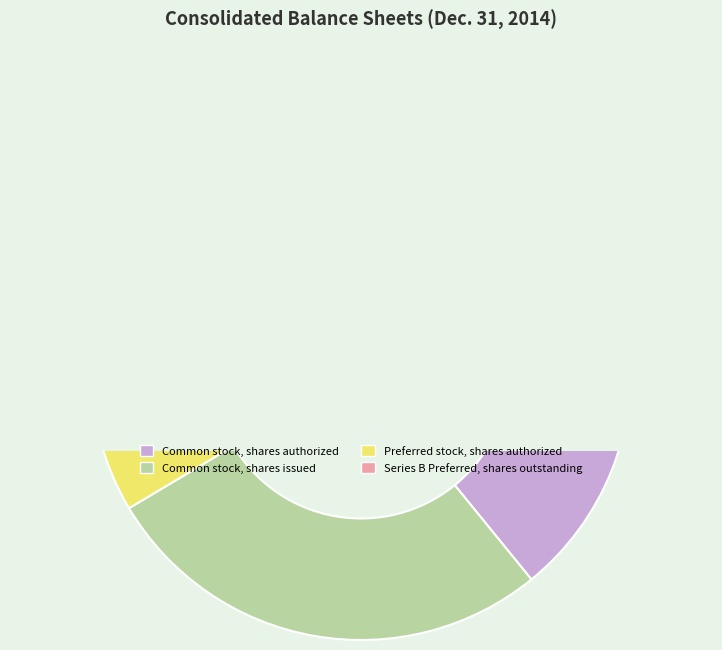

What is the smallest slice in the pie chart?

Series B Preferred, shares outstanding